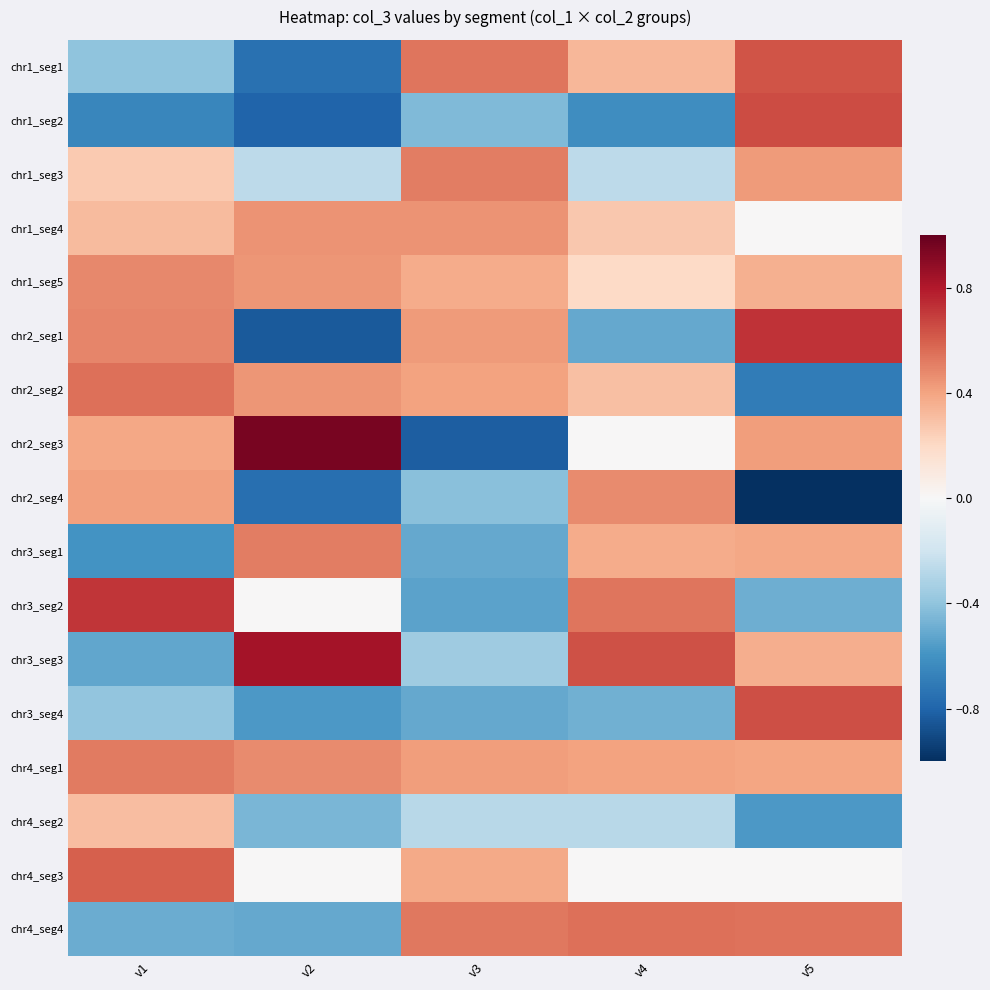

Reading left to right, list all the values displayed in this chart.

chr1_seg1: v1=-0.4	v2=-0.7	v3=0.5	v4=0.3	v5=0.6
chr1_seg2: v1=-0.6	v2=-0.8	v3=-0.4	v4=-0.6	v5=0.7
chr1_seg3: v1=0.3	v2=-0.3	v3=0.5	v4=-0.3	v5=0.4
chr1_seg4: v1=0.3	v2=0.5	v3=0.4	v4=0.3	v5=0.0
chr1_seg5: v1=0.5	v2=0.4	v3=0.4	v4=0.2	v5=0.4
chr2_seg1: v1=0.5	v2=-0.8	v3=0.4	v4=-0.5	v5=0.7
chr2_seg2: v1=0.6	v2=0.4	v3=0.4	v4=0.3	v5=-0.7
chr2_seg3: v1=0.4	v2=1.0	v3=-0.8	v4=0.0	v5=0.4
chr2_seg4: v1=0.4	v2=-0.8	v3=-0.4	v4=0.5	v5=-1.0
chr3_seg1: v1=-0.6	v2=0.5	v3=-0.5	v4=0.4	v5=0.4
chr3_seg2: v1=0.7	v2=0.0	v3=-0.5	v4=0.5	v5=-0.5
chr3_seg3: v1=-0.5	v2=0.8	v3=-0.4	v4=0.6	v5=0.4
chr3_seg4: v1=-0.4	v2=-0.6	v3=-0.5	v4=-0.5	v5=0.6
chr4_seg1: v1=0.5	v2=0.5	v3=0.4	v4=0.4	v5=0.4
chr4_seg2: v1=0.3	v2=-0.5	v3=-0.3	v4=-0.3	v5=-0.6
chr4_seg3: v1=0.6	v2=0.0	v3=0.4	v4=0.0	v5=0.0
chr4_seg4: v1=-0.5	v2=-0.5	v3=0.5	v4=0.6	v5=0.5